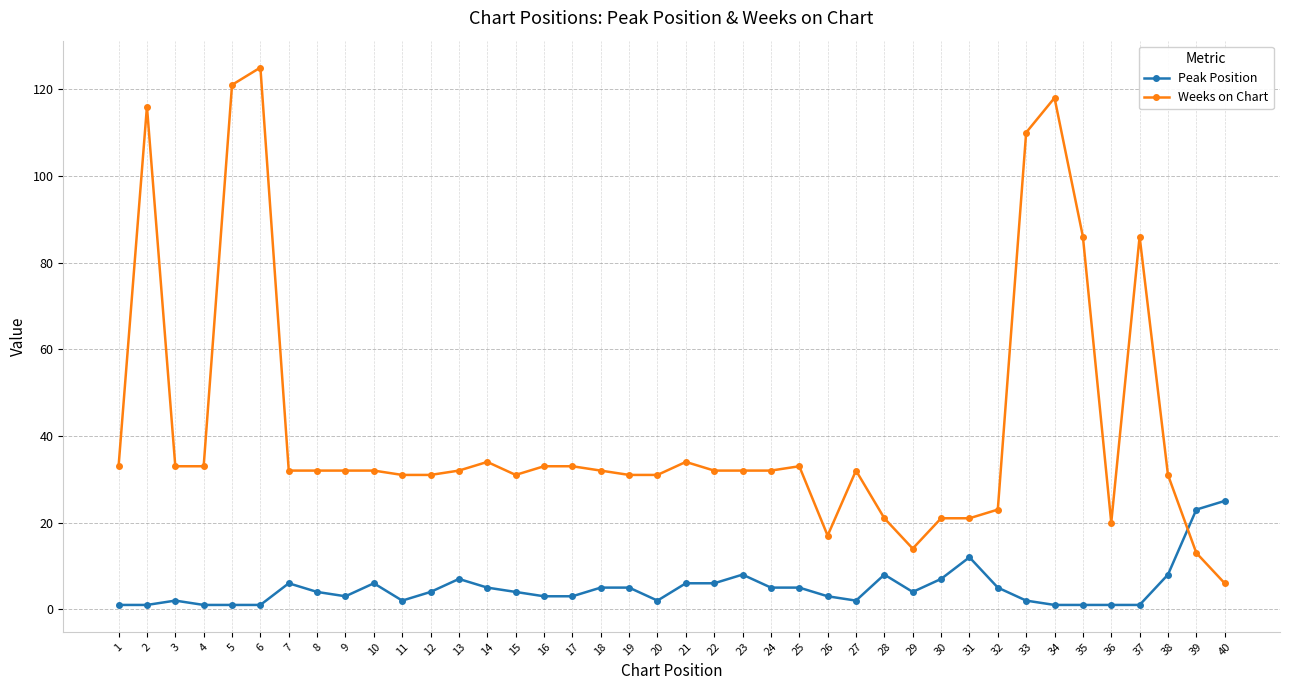

How many data points does each series have?

40